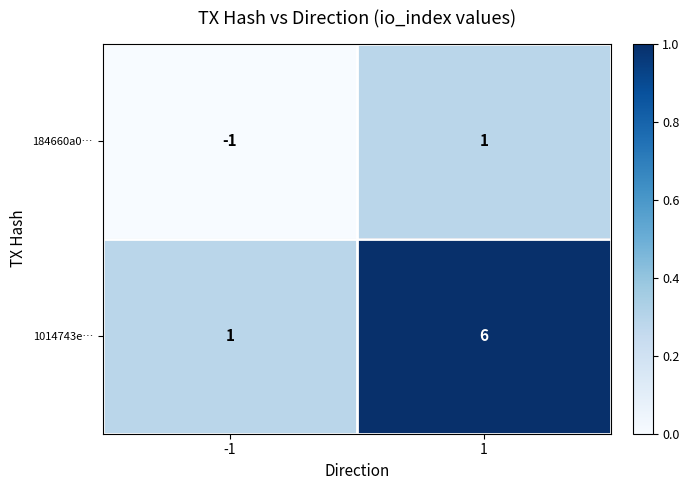

List the series in order of their overall mean, lowest first.

184660a0…, 1014743e…